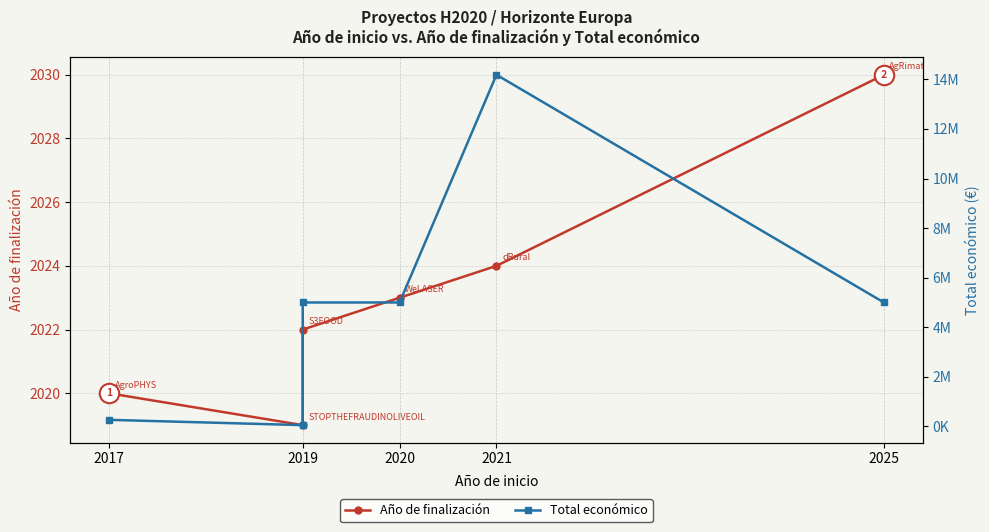

What is the sum of the Año de finalización values at 2017 and 2019?

4042